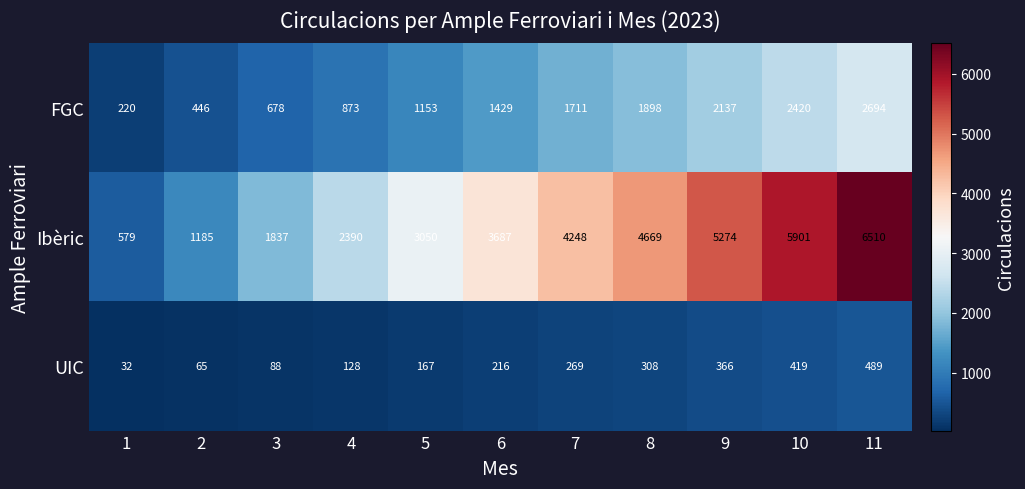

What is the greatest value displayed?

6510